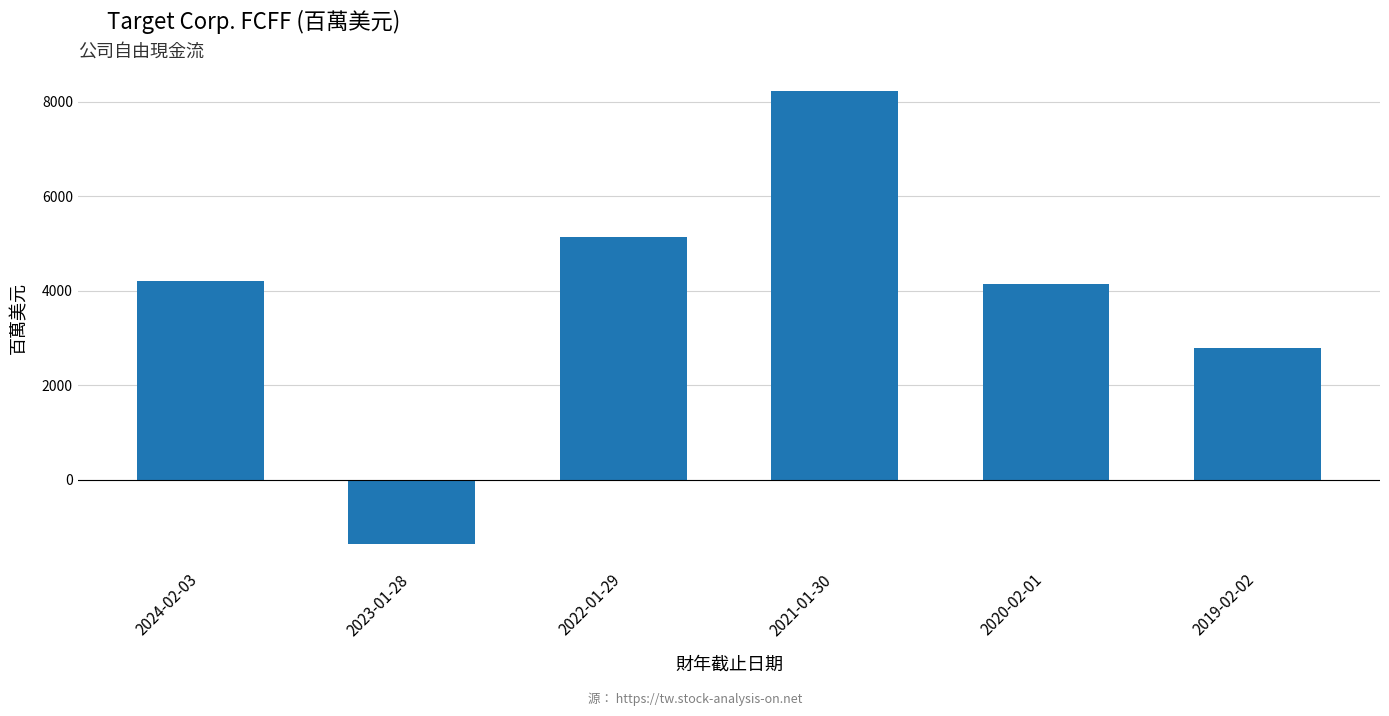

What is the sum of all values?

23144